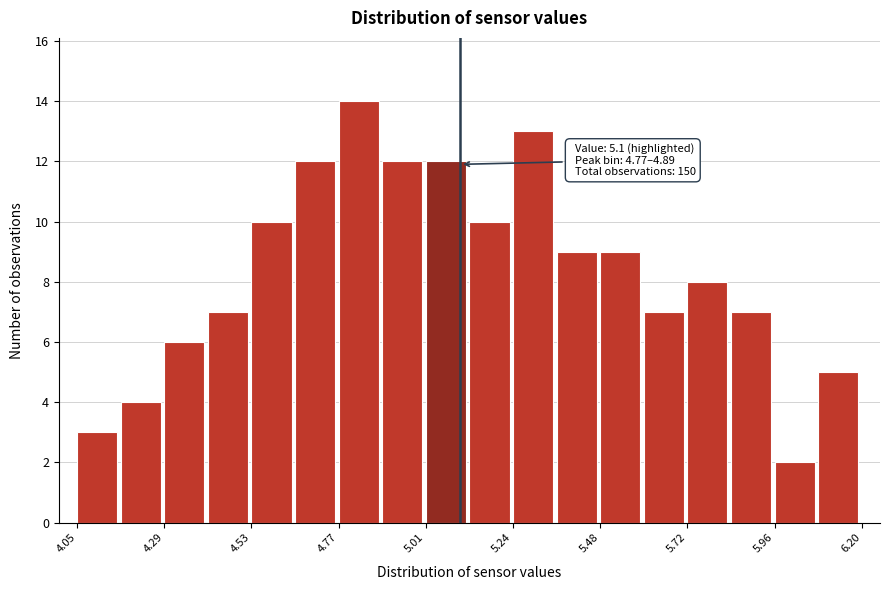

Around what value on the x-axis is the tallest bar? Give the approximate position of its centre, as read against the axis.

4.80